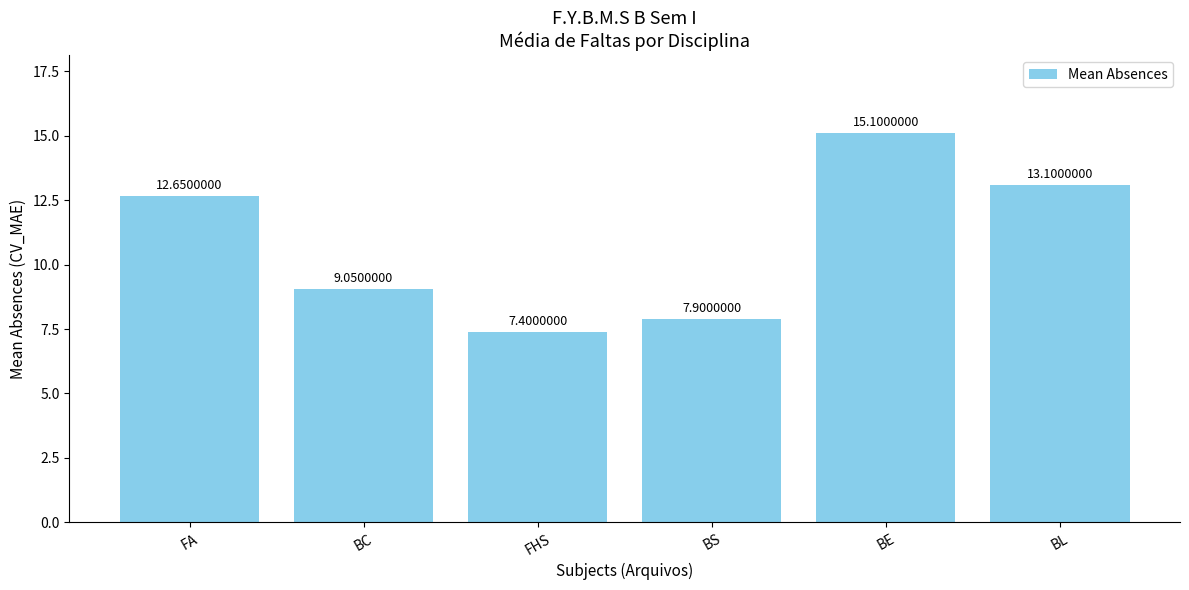

What is the label of the 1st bar from the right?

BL